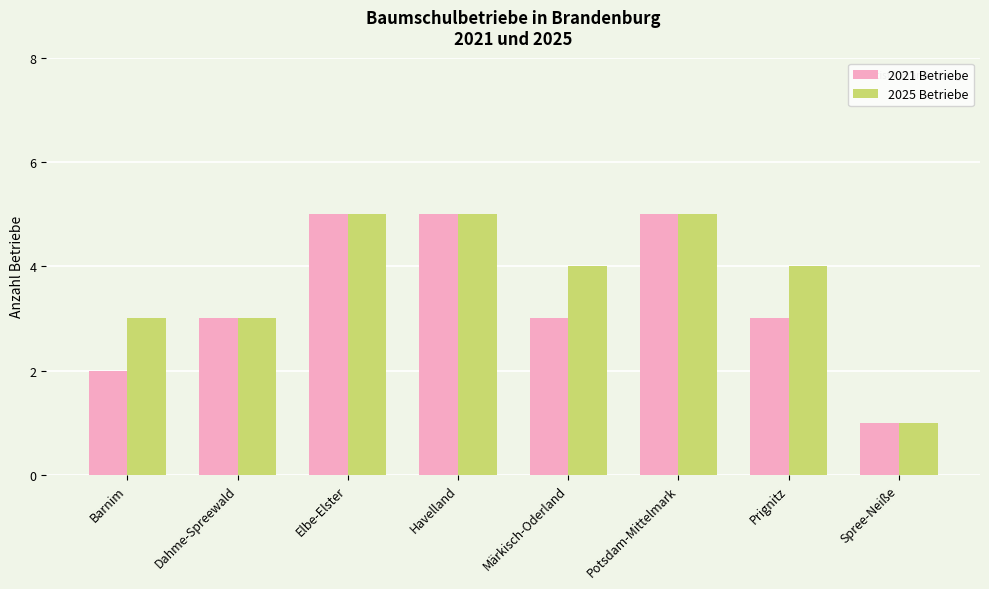

What is the difference between the maximum and minimum values in the 2025 Betriebe series?

4